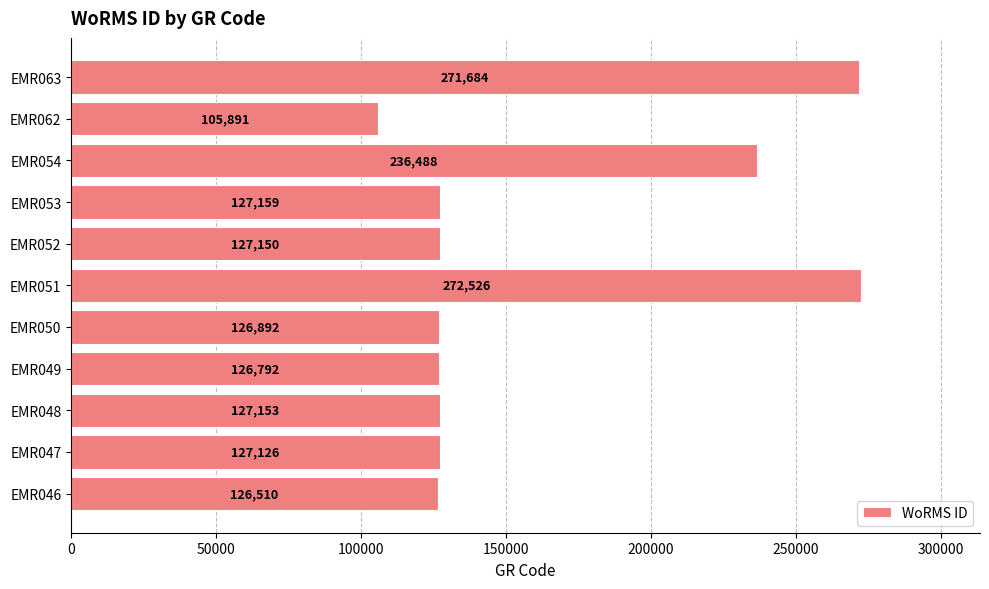

Does the chart contain stacked bars?

No